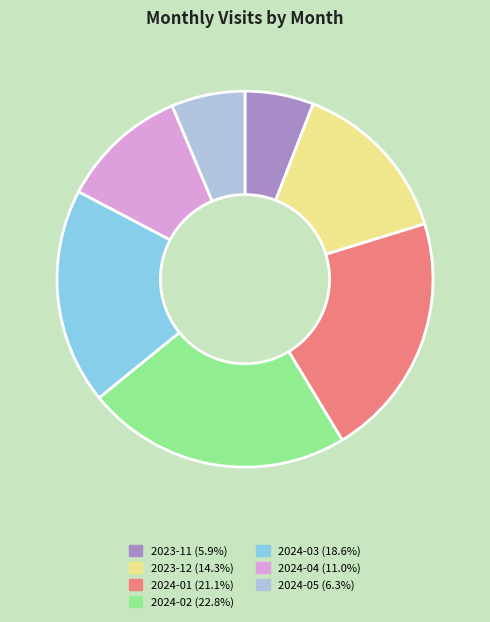

Count the number of slices in the pie.

7